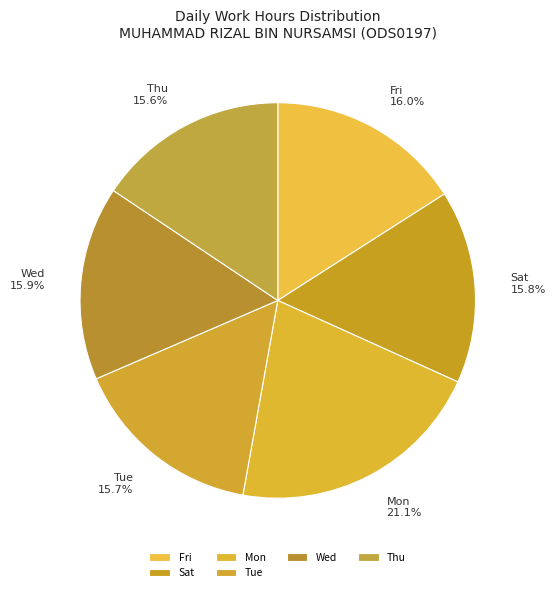

How much of the chart is everything except Tue?

84.3%